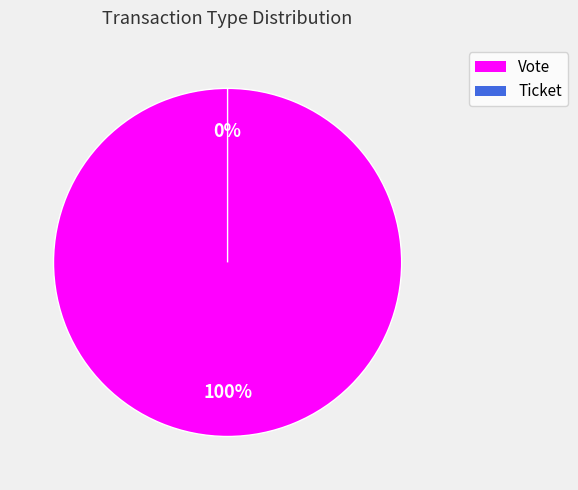

What portion of the pie excludes Ticket?

100.0%